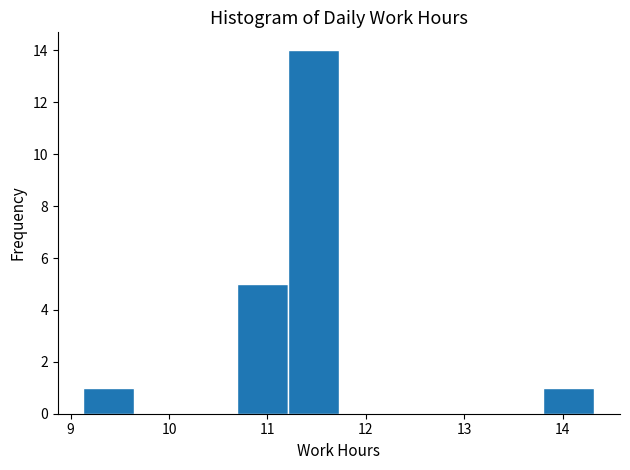

How tall is the bar that spans 10.7 to 11.2 on the x-axis? Neither the bar edges nor the heights are printed on the chart, so give them approximately, as read against the axes.

5